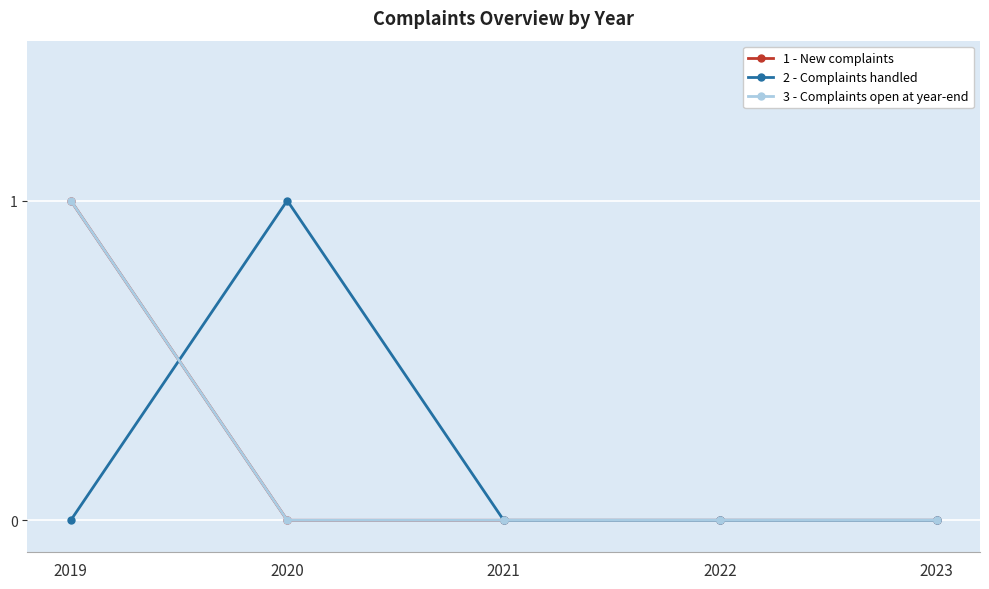

Is this an area chart (filled region under the line)?

No